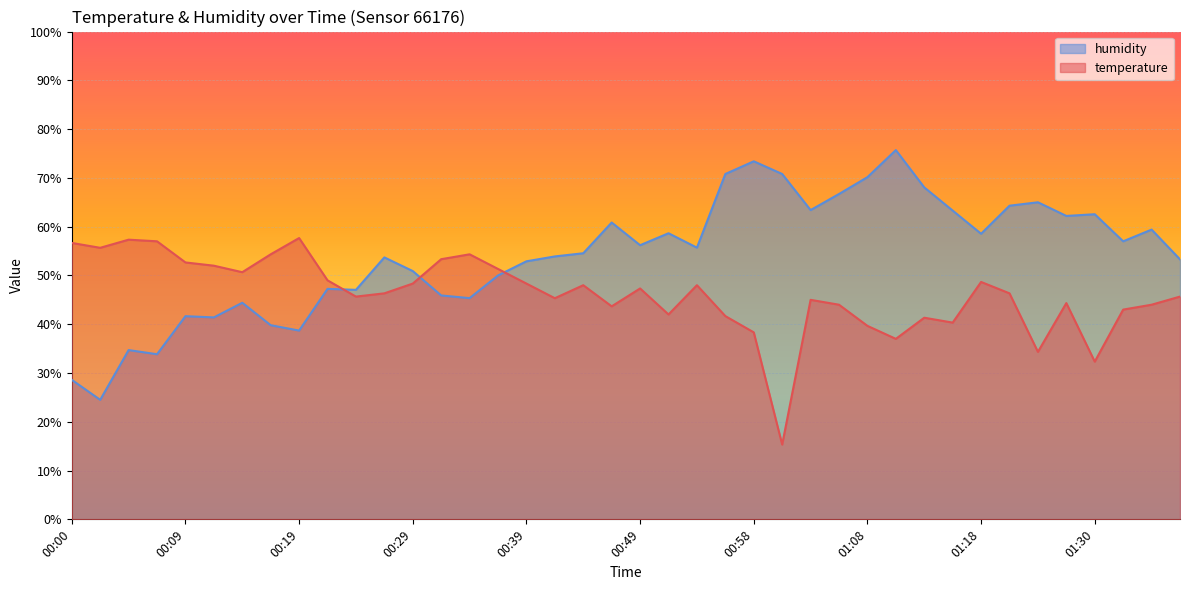

Where do temperature and humidity first cross each other?

00:22 and 00:24